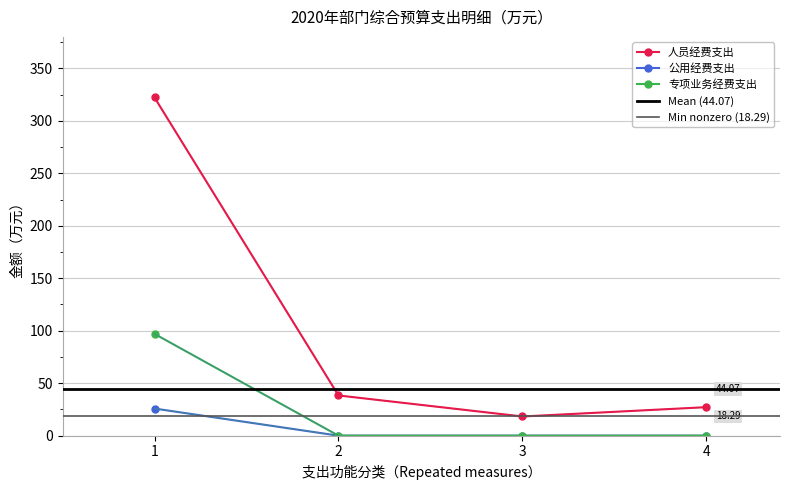

Rank the categories by 人员经费支出 value from highest to lowest.

1, 2, 4, 3